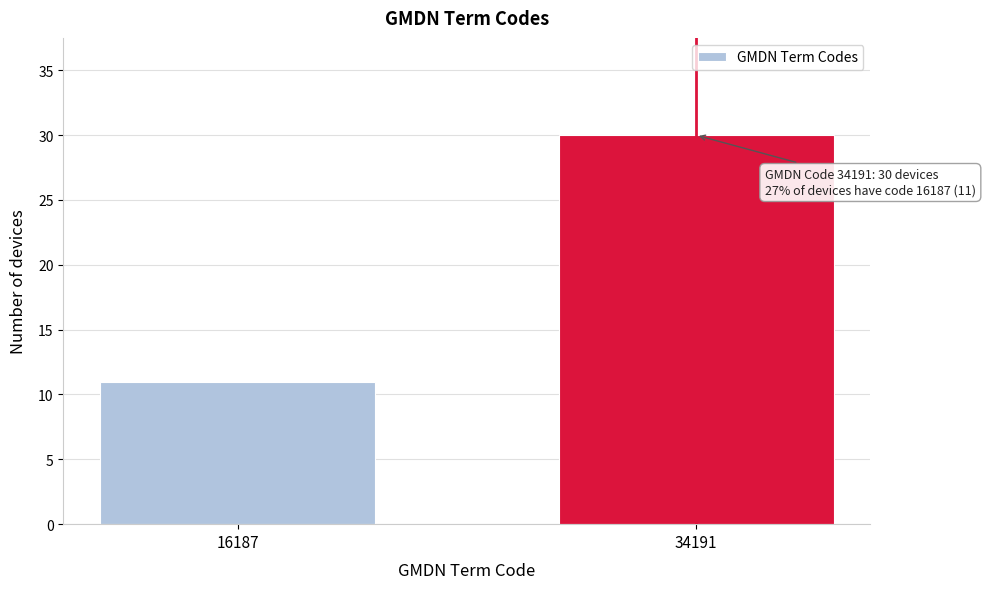

Reading left to right, list all the values displayed in this chart.

16187=11	34191=30